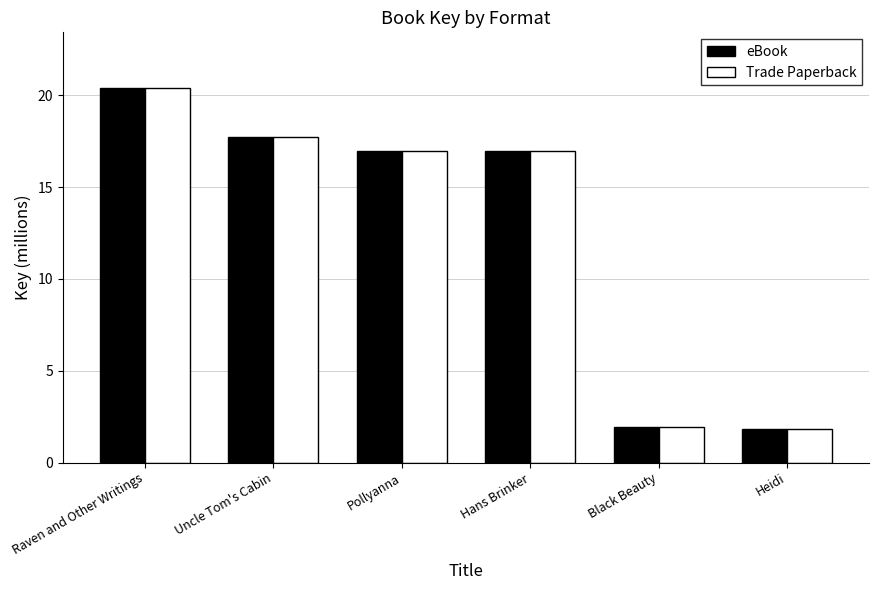

How many bars are there in each group?

2